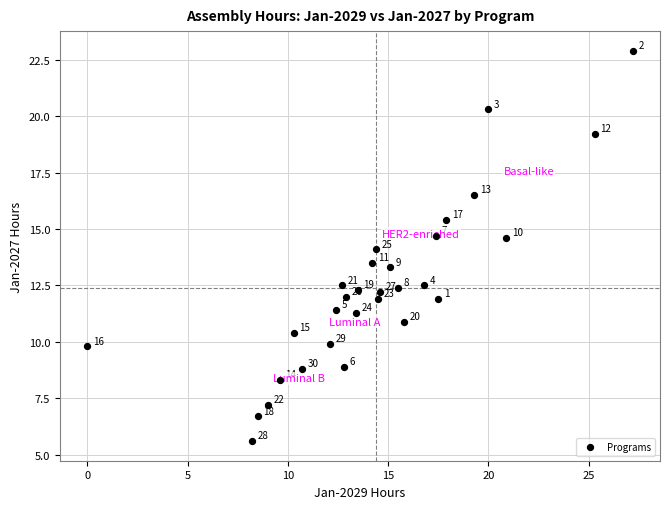

What is the range of Y values (max minus min)?

17.3